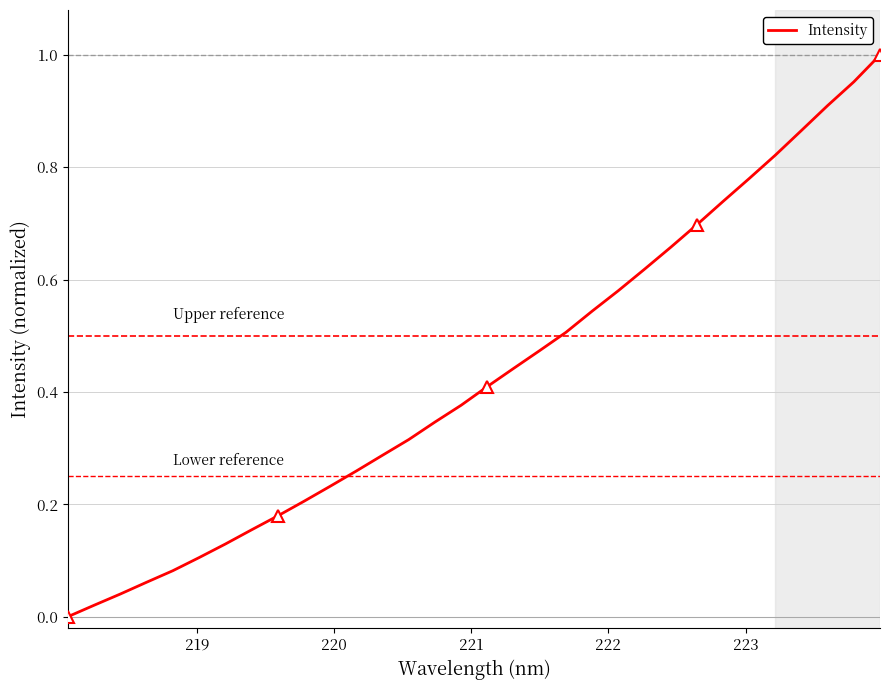

Is this an area chart (filled region under the line)?

No